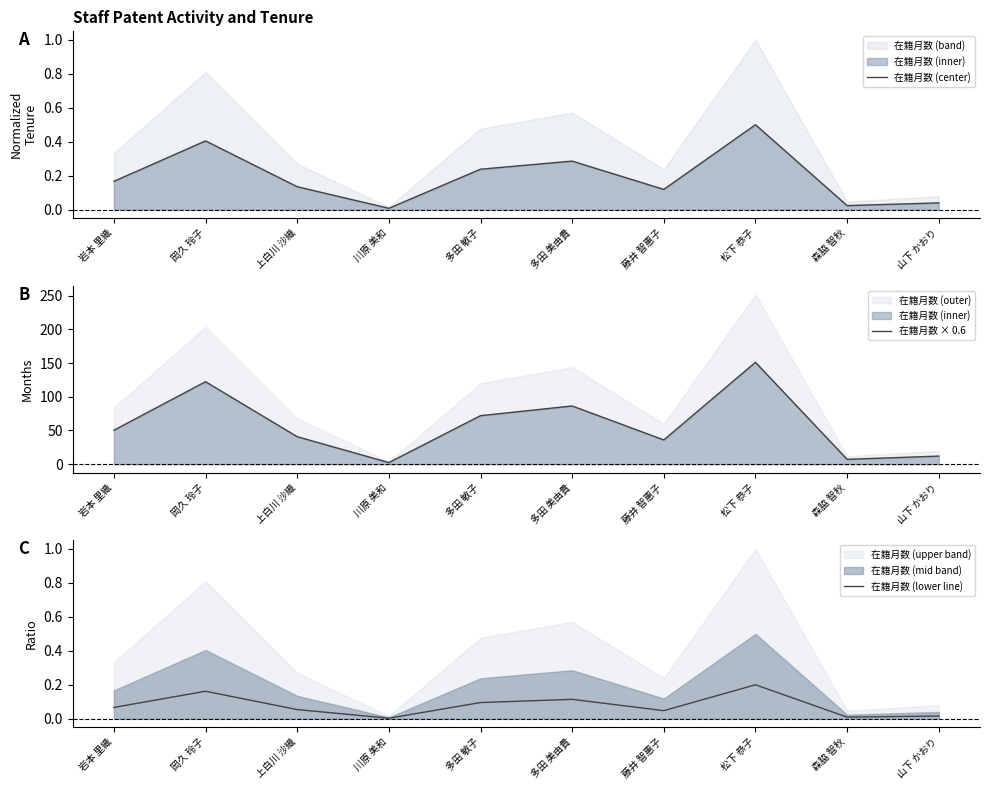

What is the approximate value of 在籍月数 (center) at 松下 恭子?

0.5